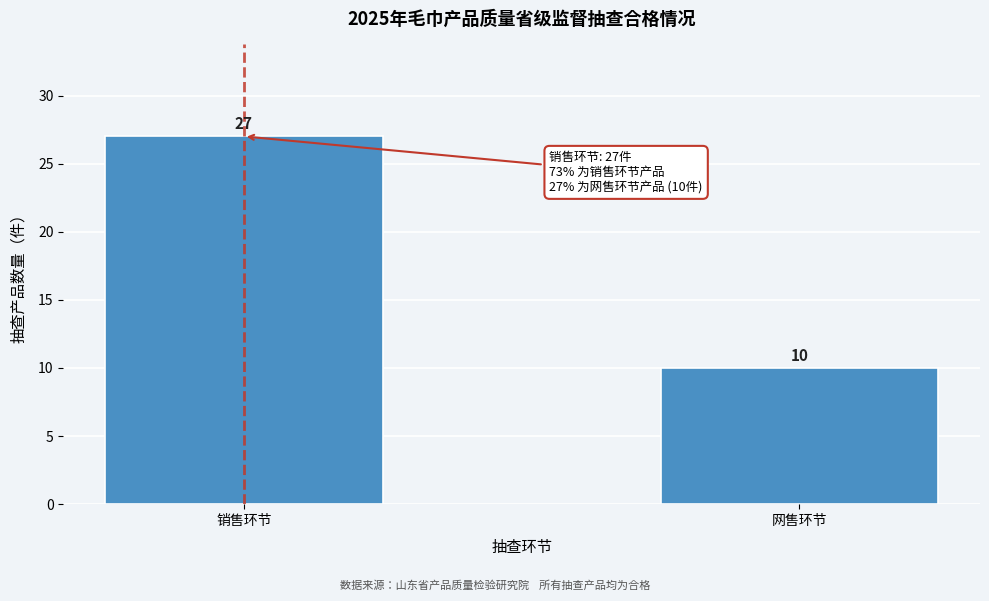

Reading left to right, what are all the values shown in this chart?

27	10